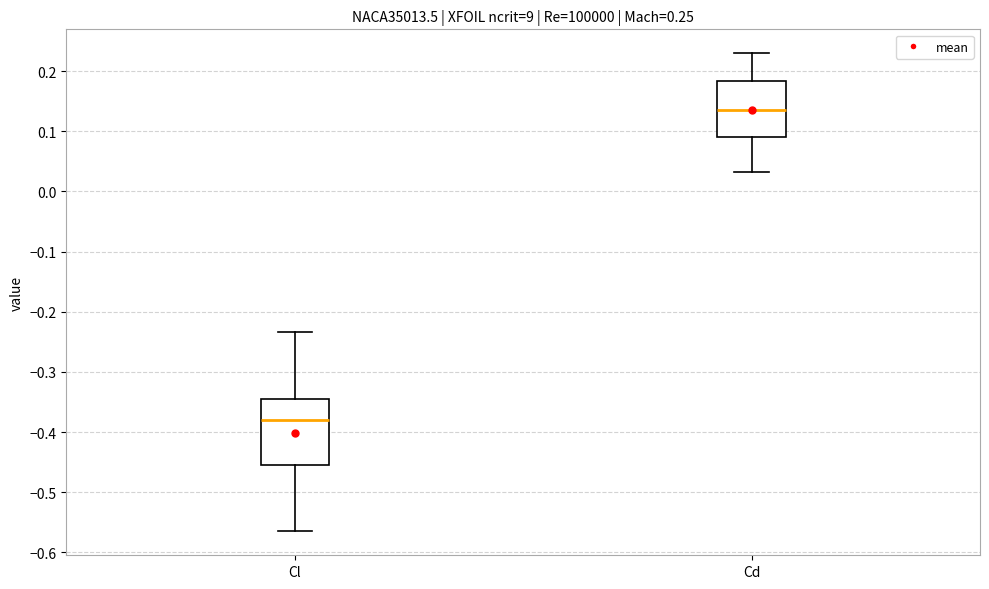

Which box's median line is the highest?

Cd